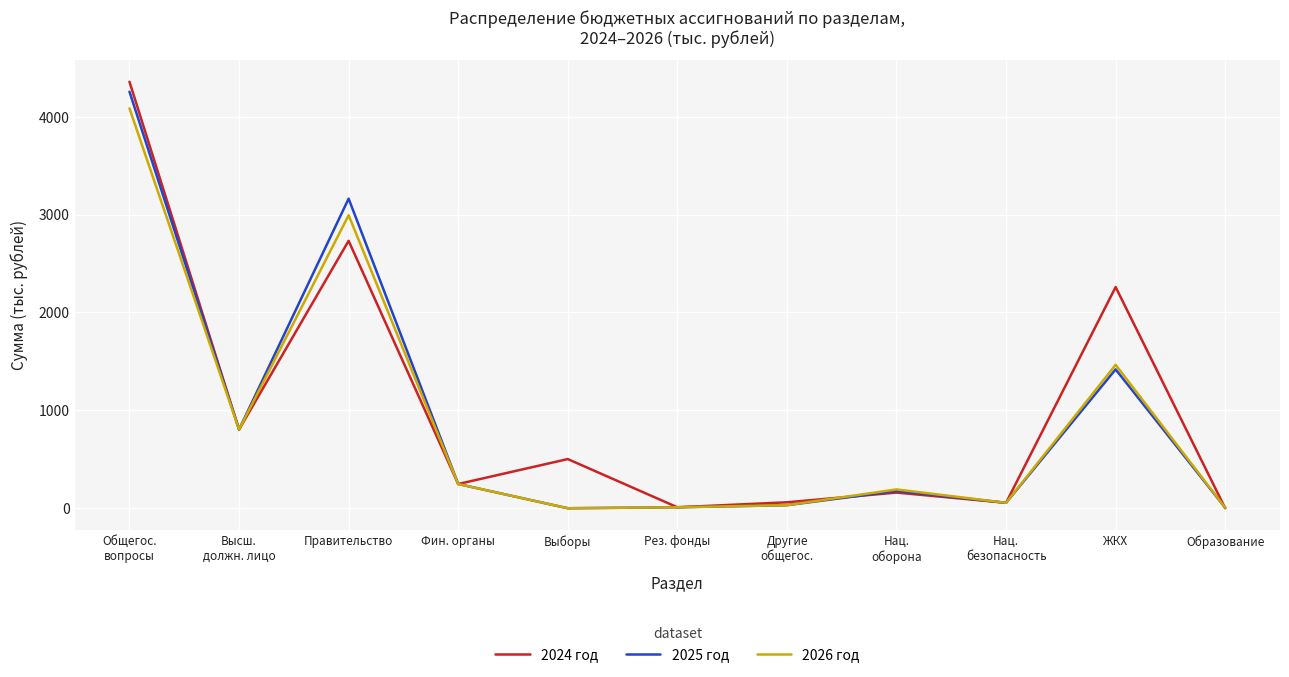

The 2026 год series shows -1427.9 at Выборы. True or false?

False